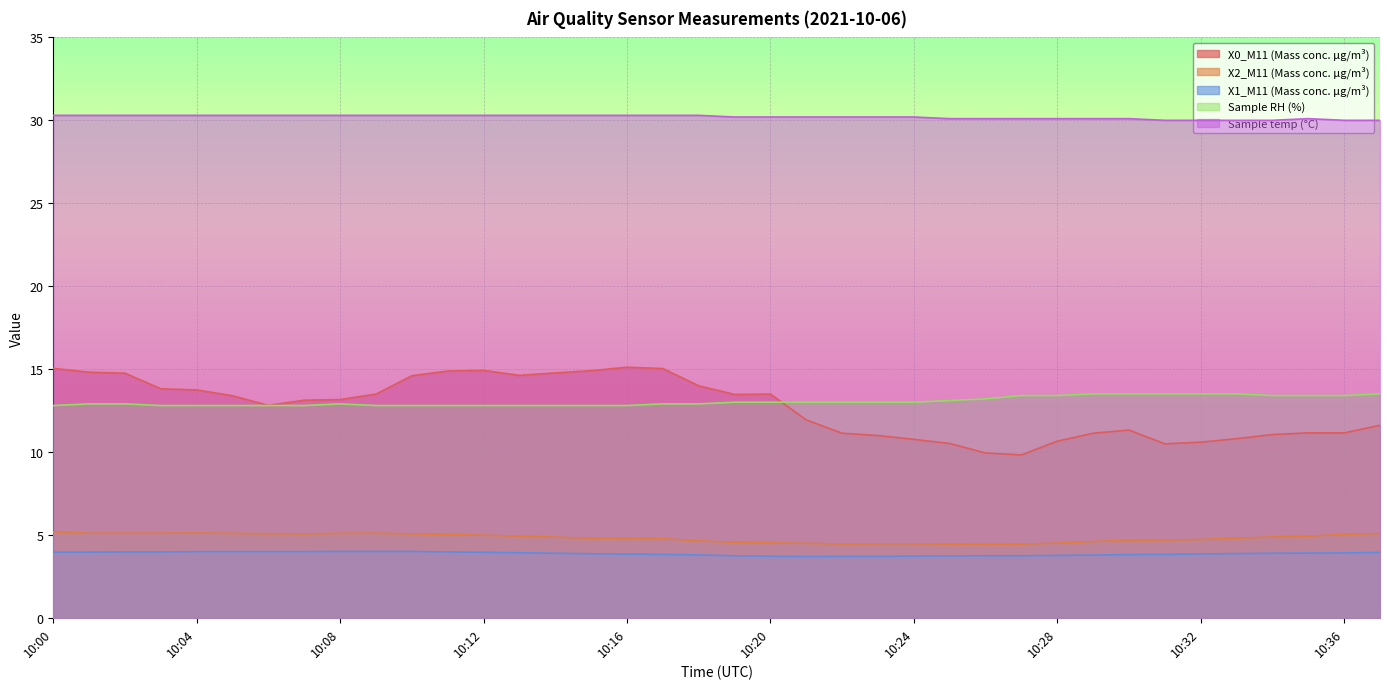

Is the value of X2_M11 (Mass conc. μg/m³) at 10:16 greater than the value of Sample RH (%) at 10:14?

No